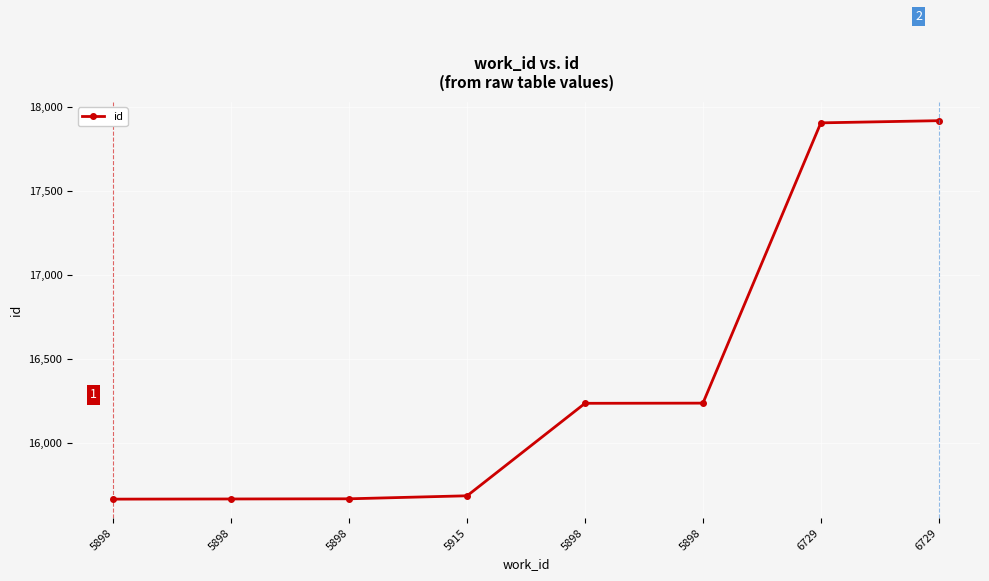

How many lines are shown in the chart?

1